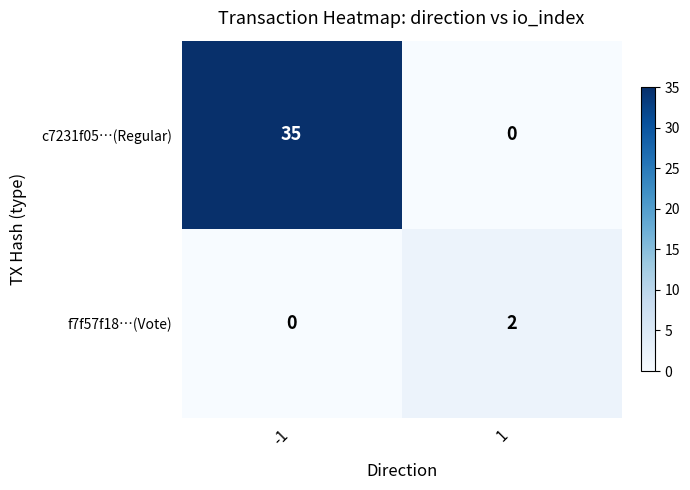

Which series has the largest total across all categories?

c7231f05…(Regular)